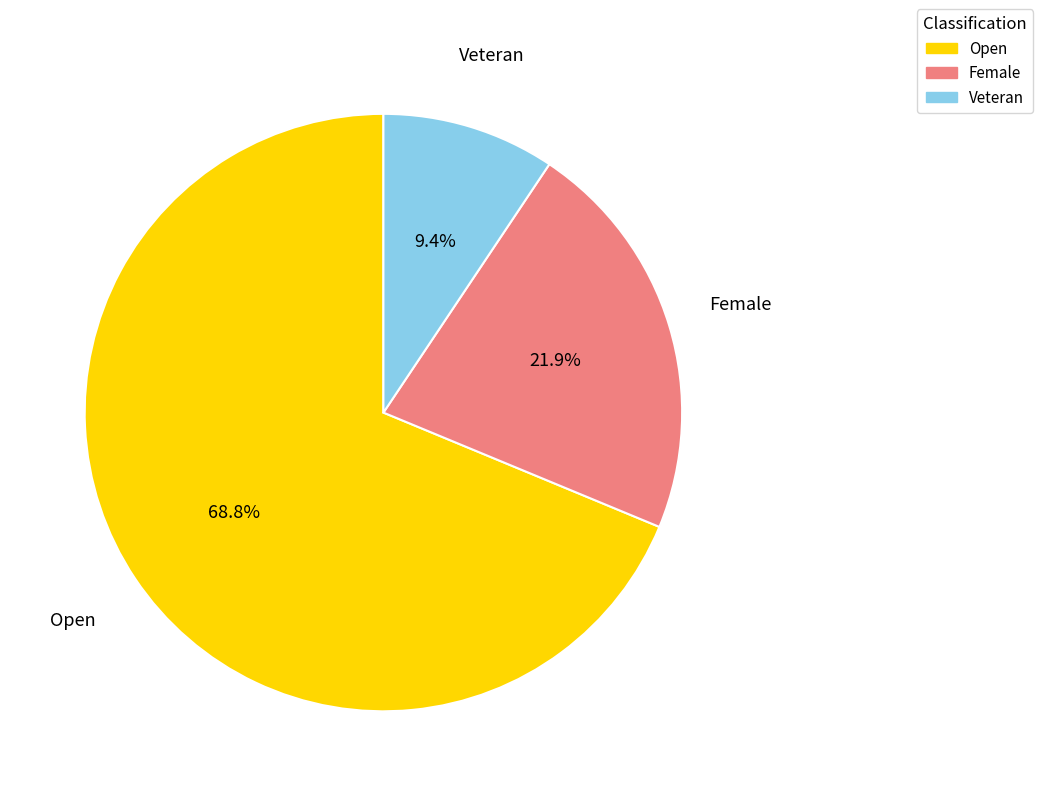

Rank the categories by value from highest to lowest.

Open, Female, Veteran